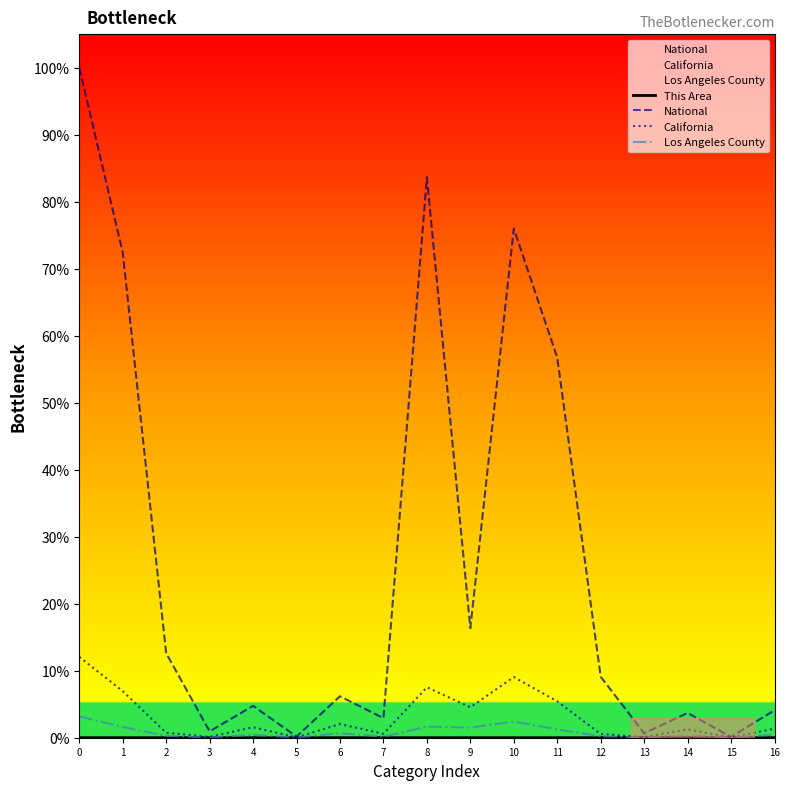

Rank the series at 16 from highest to lowest value.

National, California, Los Angeles County, This Area